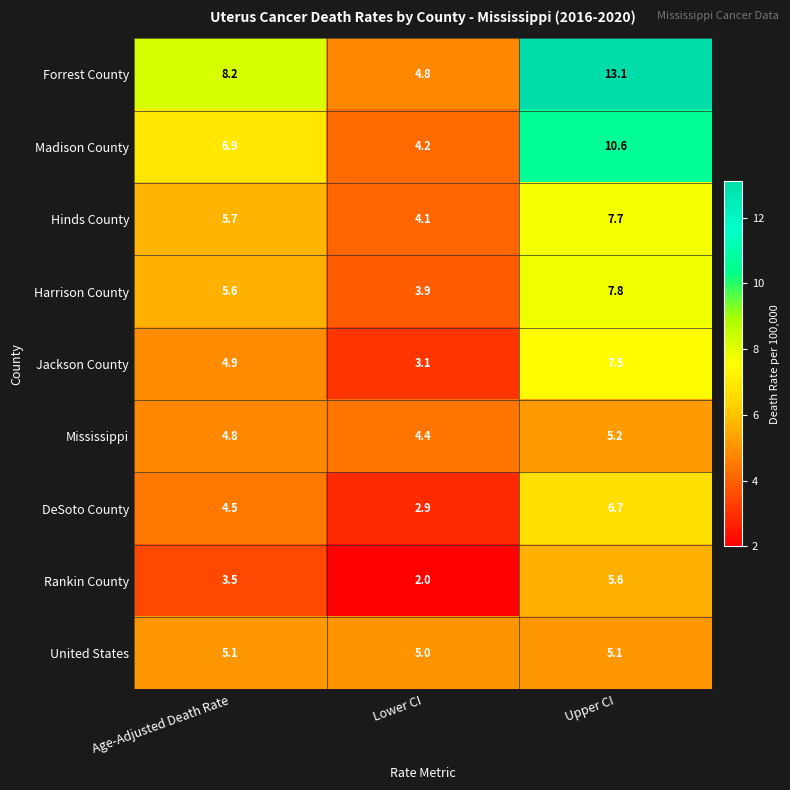

The Rankin County series shows 3.5 at Age-Adjusted Death Rate. True or false?

True